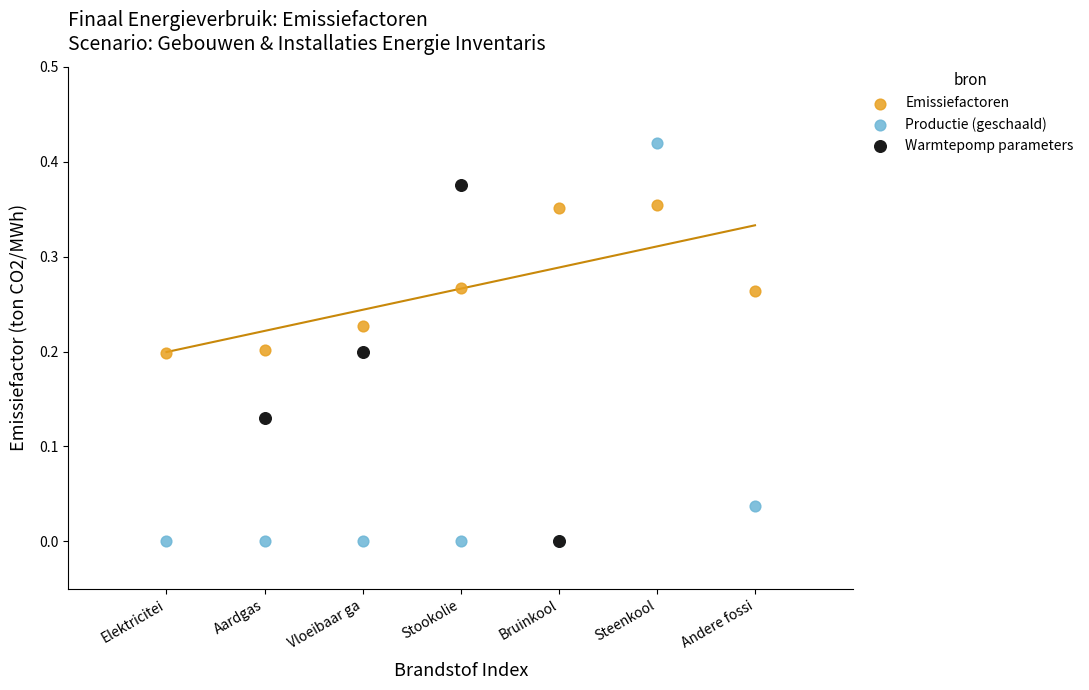

Which series contains the highest Y value?

Productie (geschaald)